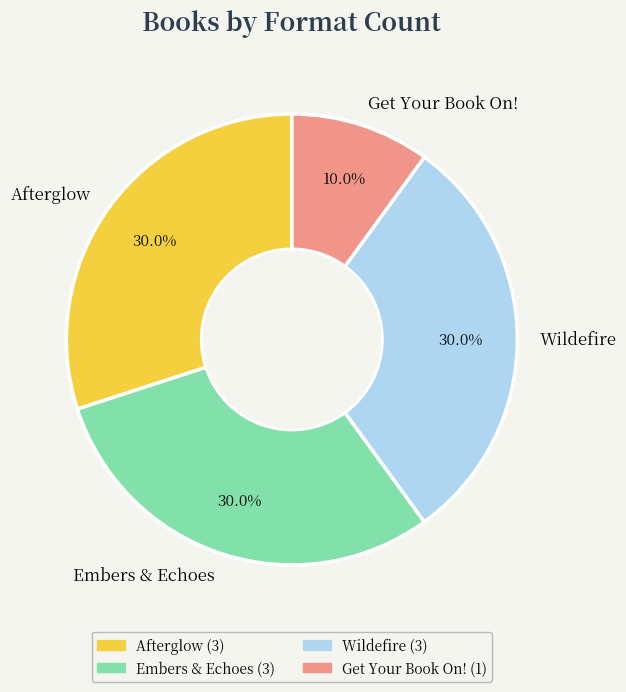

To the nearest percent, what percentage of the pie is Get Your Book On!?

10%